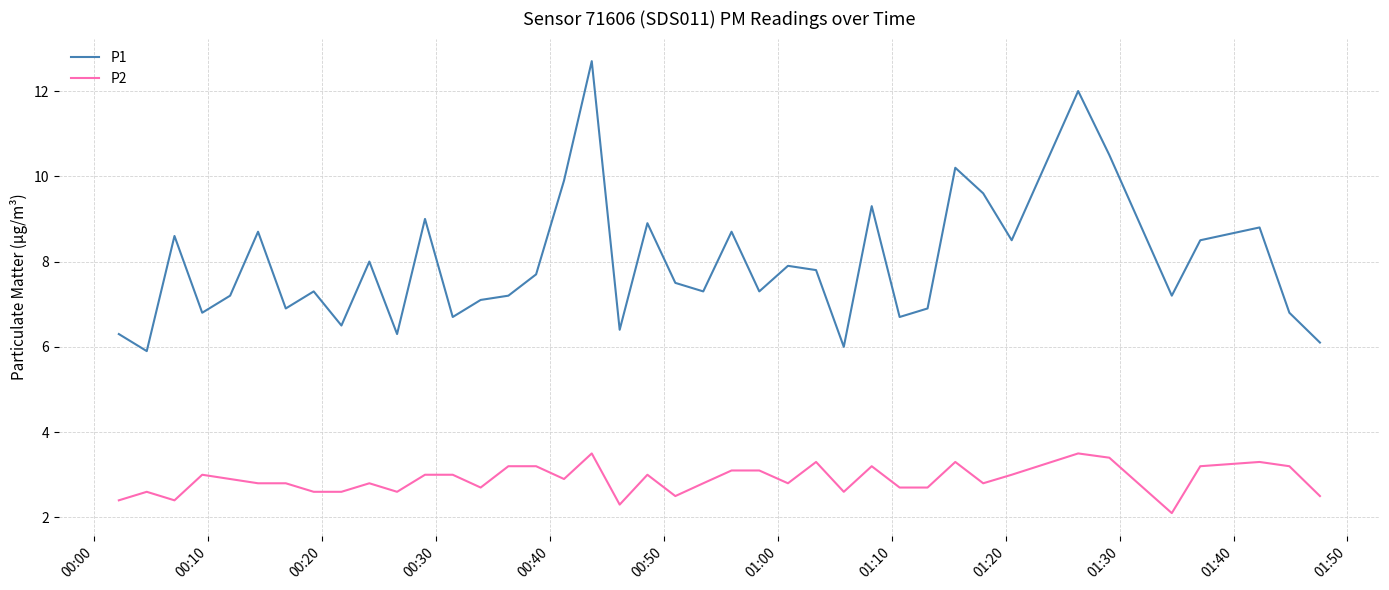

Which series has the largest total across all categories?

P1